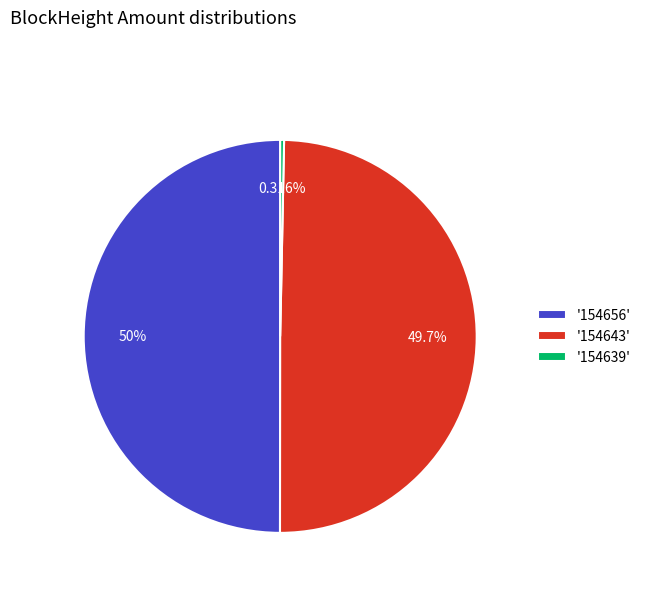

To the nearest percent, what is the average slice percentage?

33%